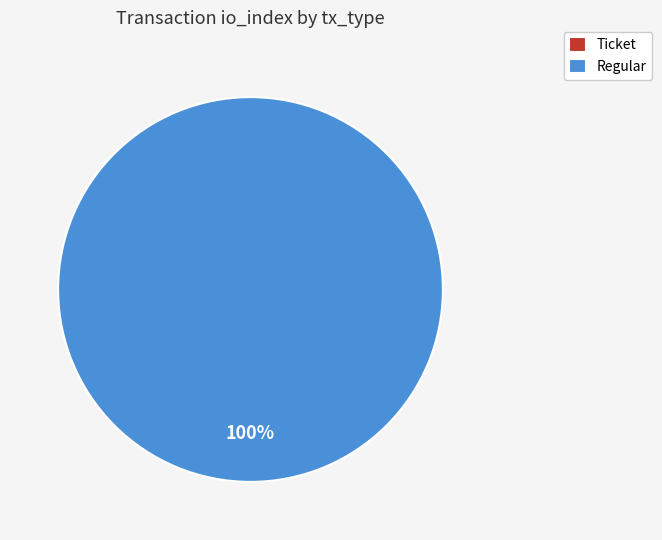

Rank the categories by value from lowest to highest.

Ticket, Regular